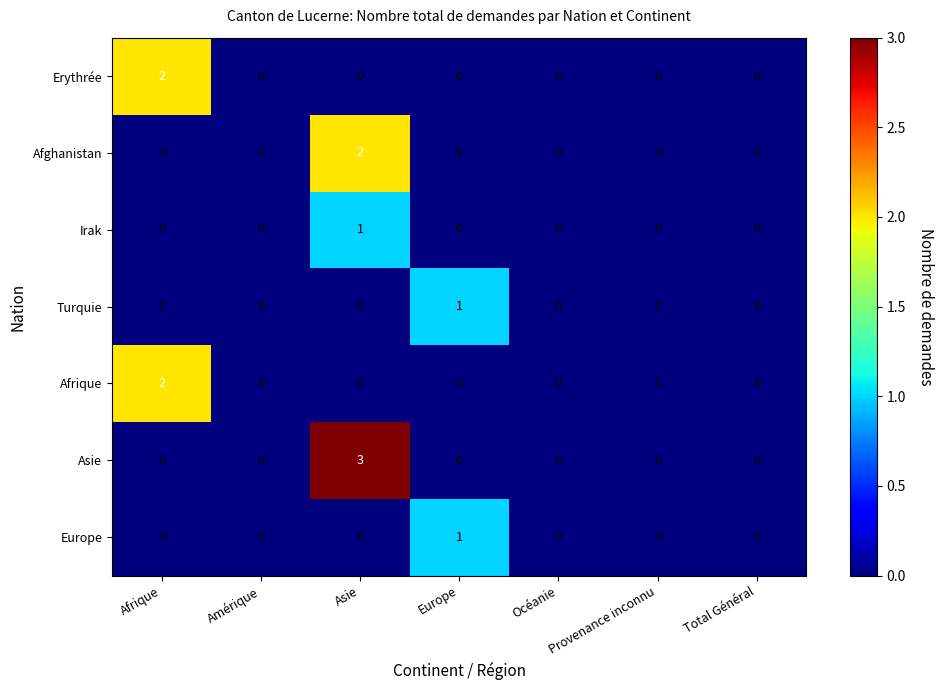

At which label does Irak reach its peak?

Asie